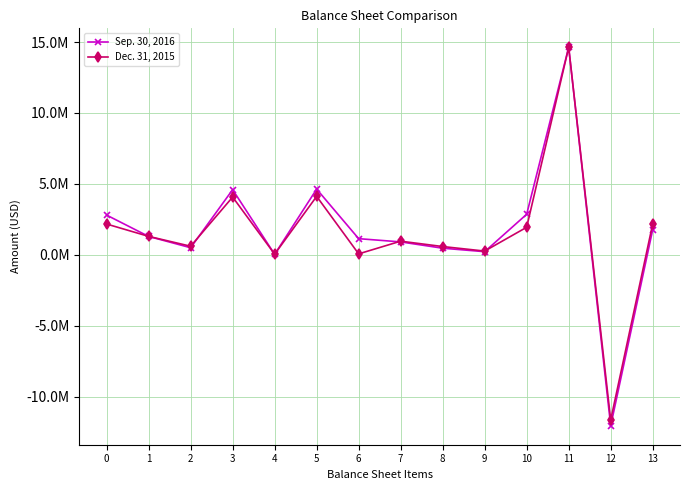

Does the chart have visible grid lines?

Yes